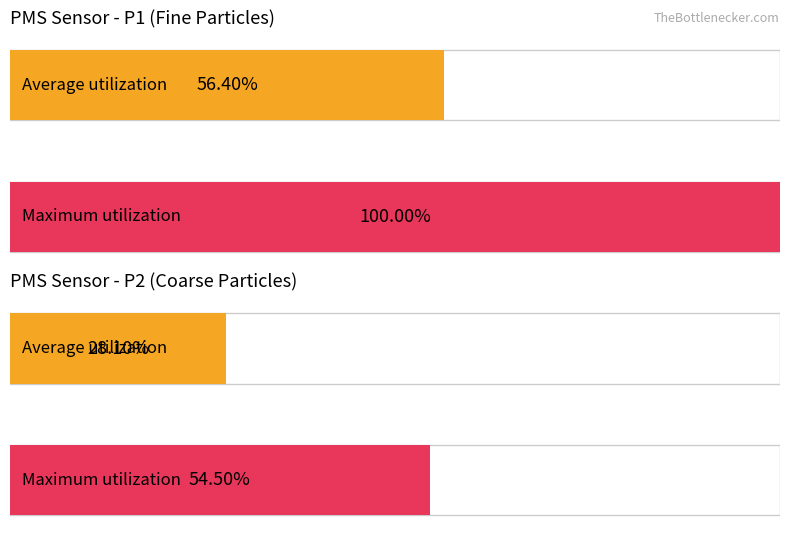

True or false: PMS_P1 has a value of 1.4 at 14.

False